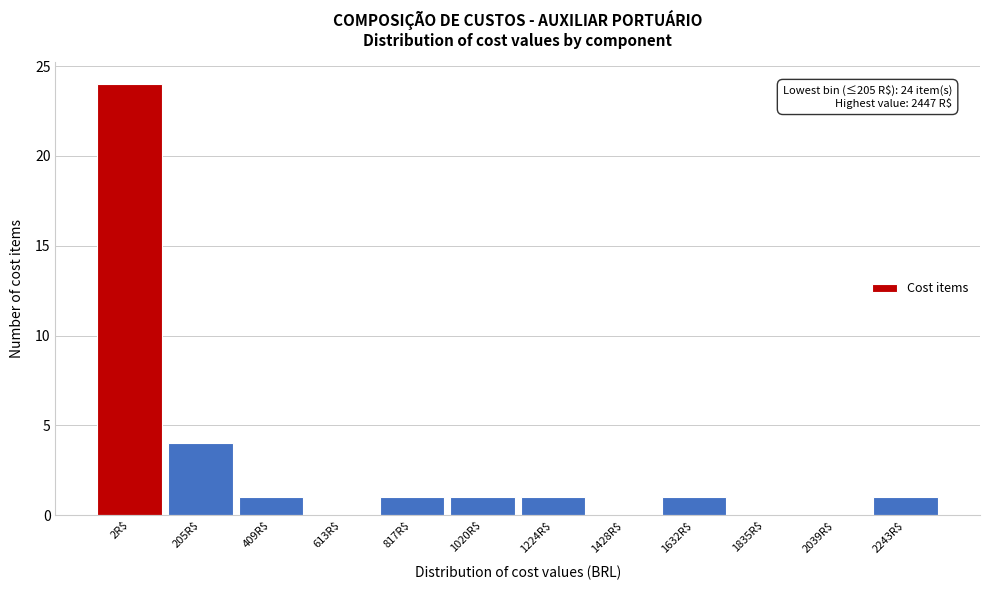

What is the sum of all values?

34